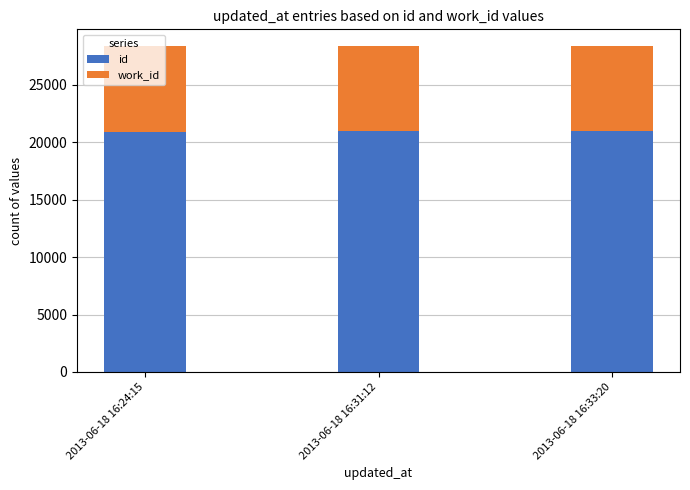

What is the value of the id bar at the 3rd from the left?

20945